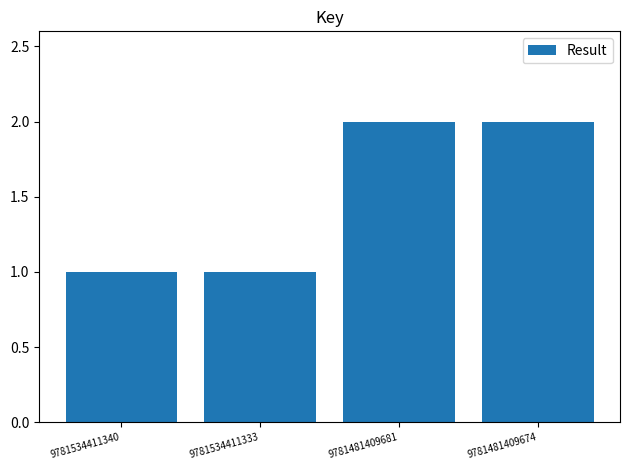

What is the ratio of the value at 9781534411340 to the value at 9781481409674?

0.5